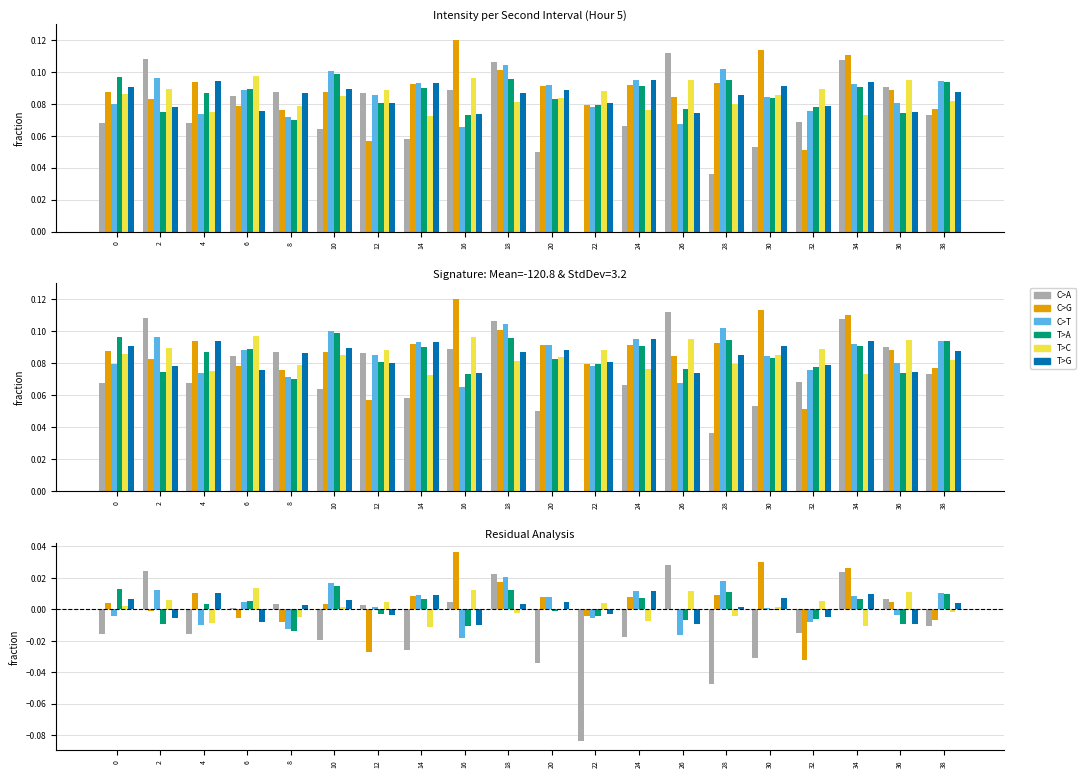

At which category is the sum across all series the highest?

18